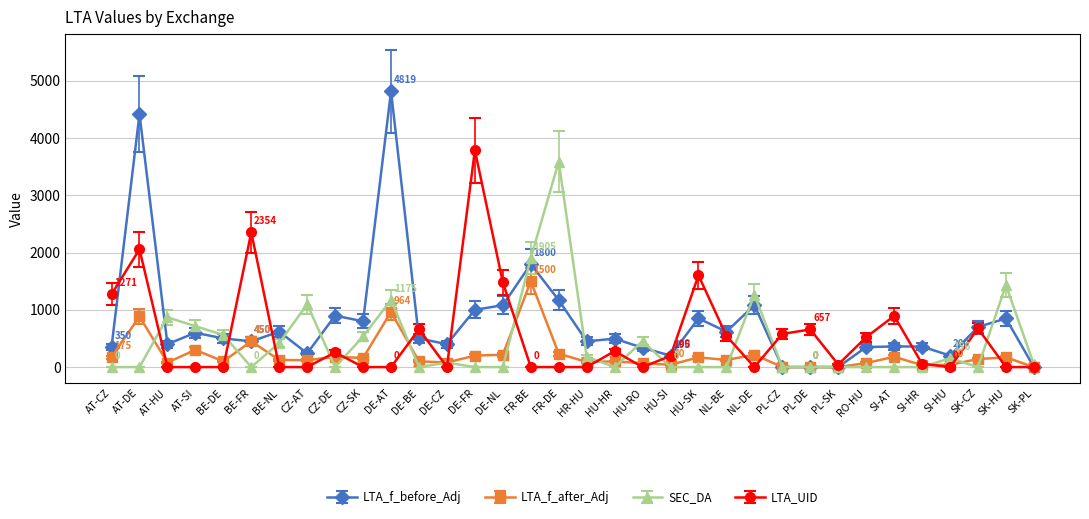

What is the average value of the LTA_UID series?

527.1